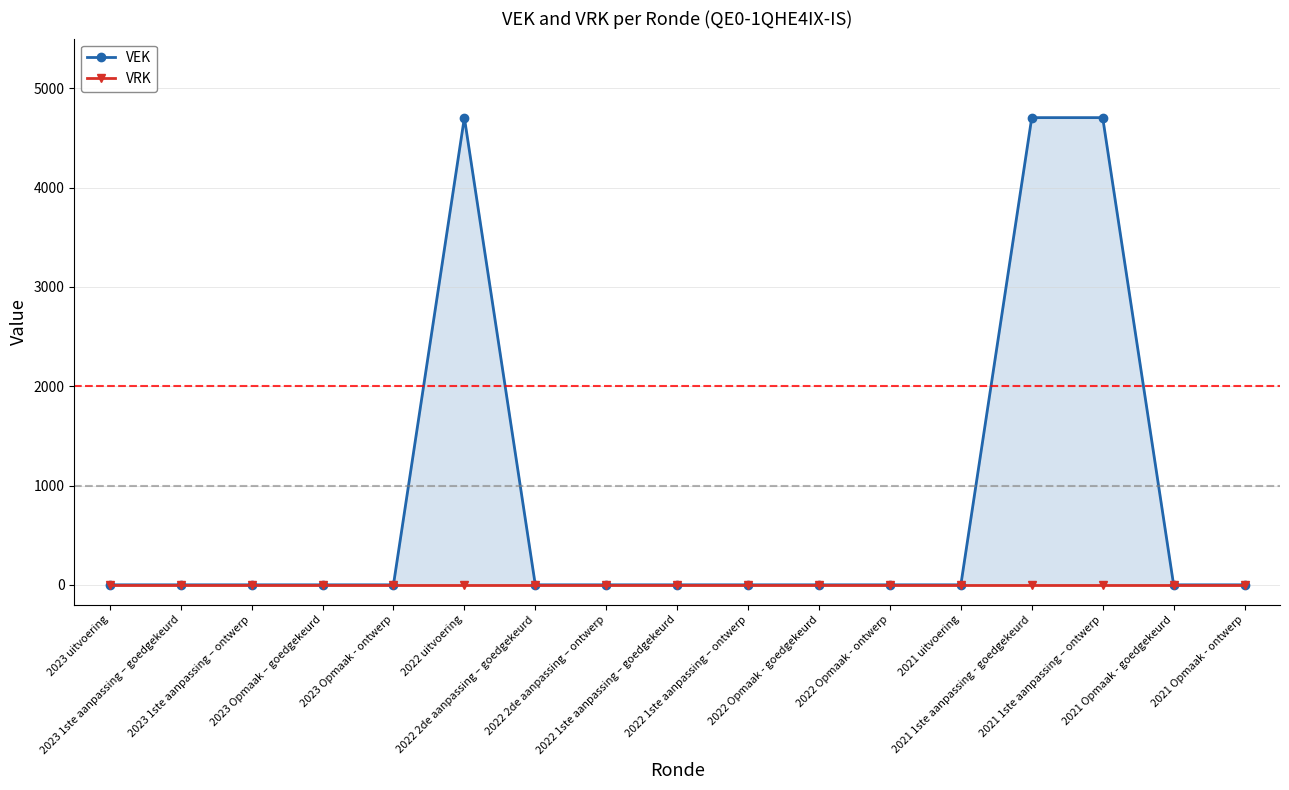

List the labels in order of VRK value, smallest first.

2023 uitvoering, 2023 1ste aanpassing – goedgekeurd, 2023 1ste aanpassing – ontwerp, 2023 Opmaak – goedgekeurd, 2023 Opmaak - ontwerp, 2022 uitvoering, 2022 2de aanpassing – goedgekeurd, 2022 2de aanpassing – ontwerp, 2022 1ste aanpassing – goedgekeurd, 2022 1ste aanpassing – ontwerp, 2022 Opmaak - goedgekeurd, 2022 Opmaak - ontwerp, 2021 uitvoering, 2021 1ste aanpassing - goedgekeurd, 2021 1ste aanpassing – ontwerp, 2021 Opmaak - goedgekeurd, 2021 Opmaak - ontwerp